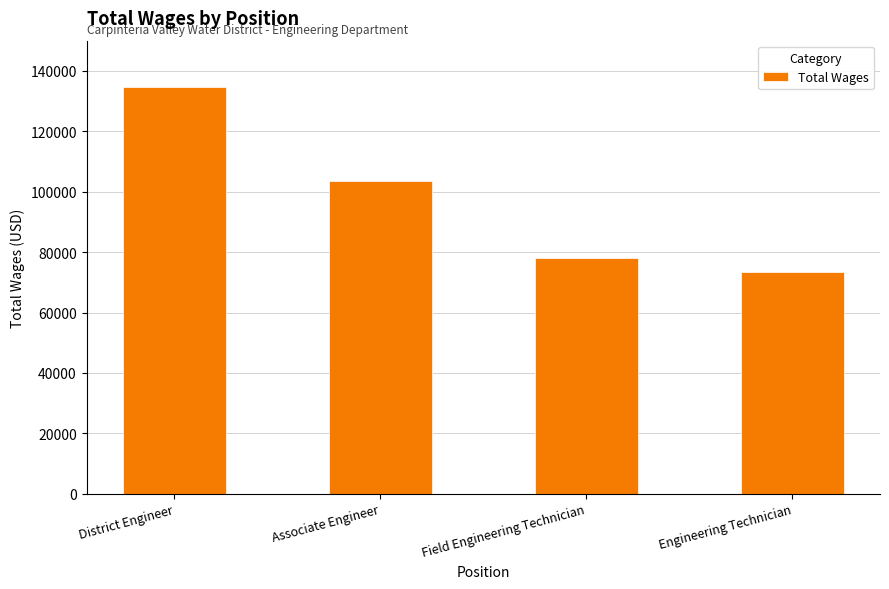

At which label is the value closest to 103981?

Associate Engineer